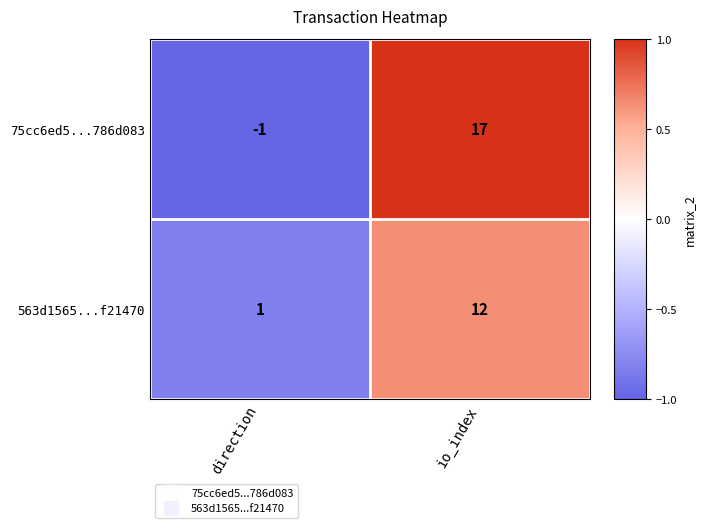

What is the difference between the maximum and minimum values in the 563d1565...f21470 series?

11